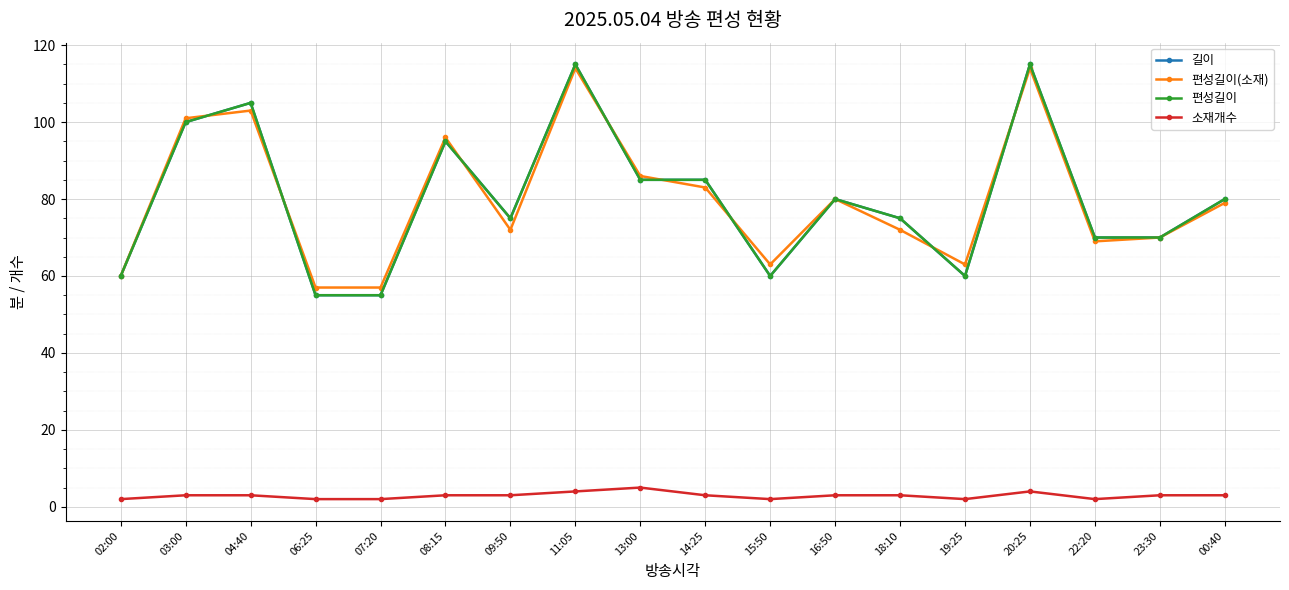

What is the maximum value for 편성길이(소재)?

114